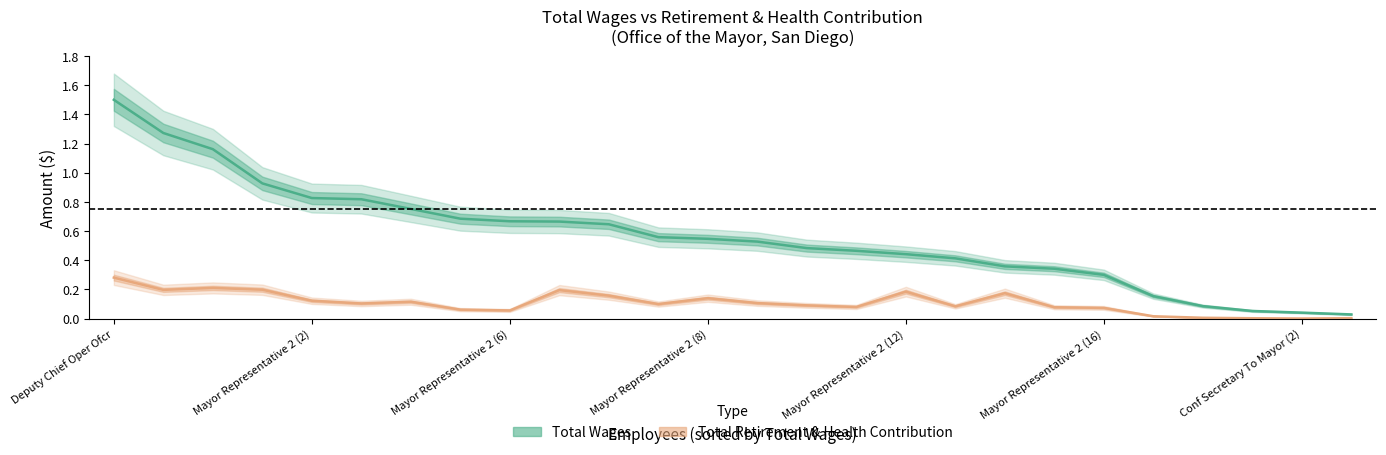

What are all the series names shown in the legend?

Total Wages, Total Retirement & Health Contribution